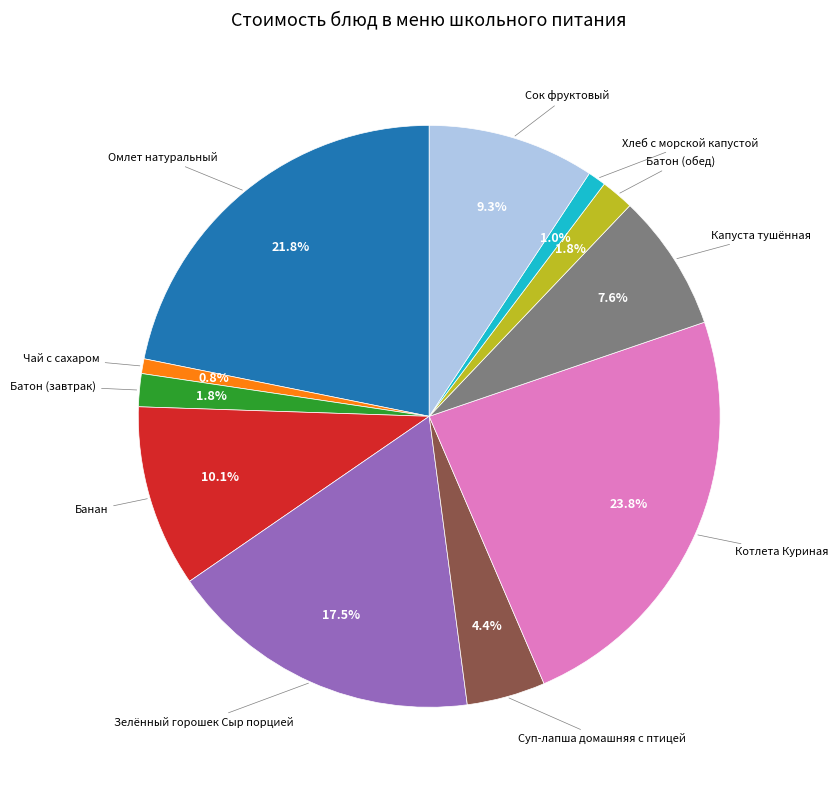

To the nearest percent, what is the difference between the largest and smallest slice percentages?

23%